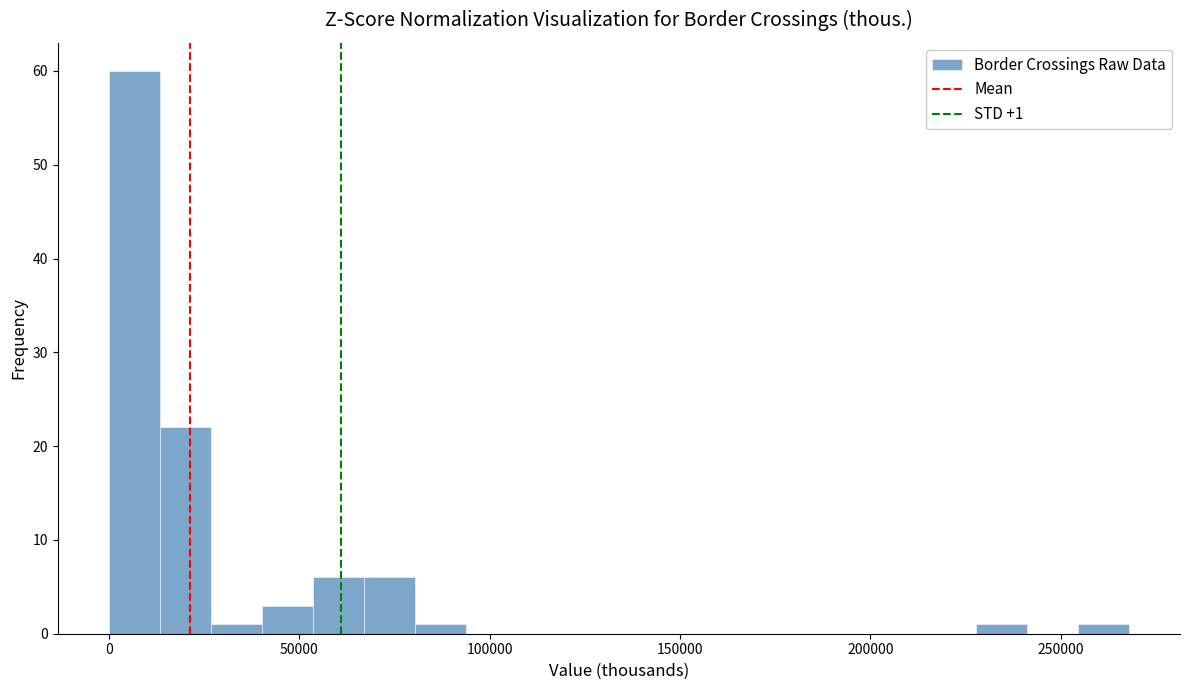

Read against the x-axis, roughly where is the centre of the tallest bar?

5000